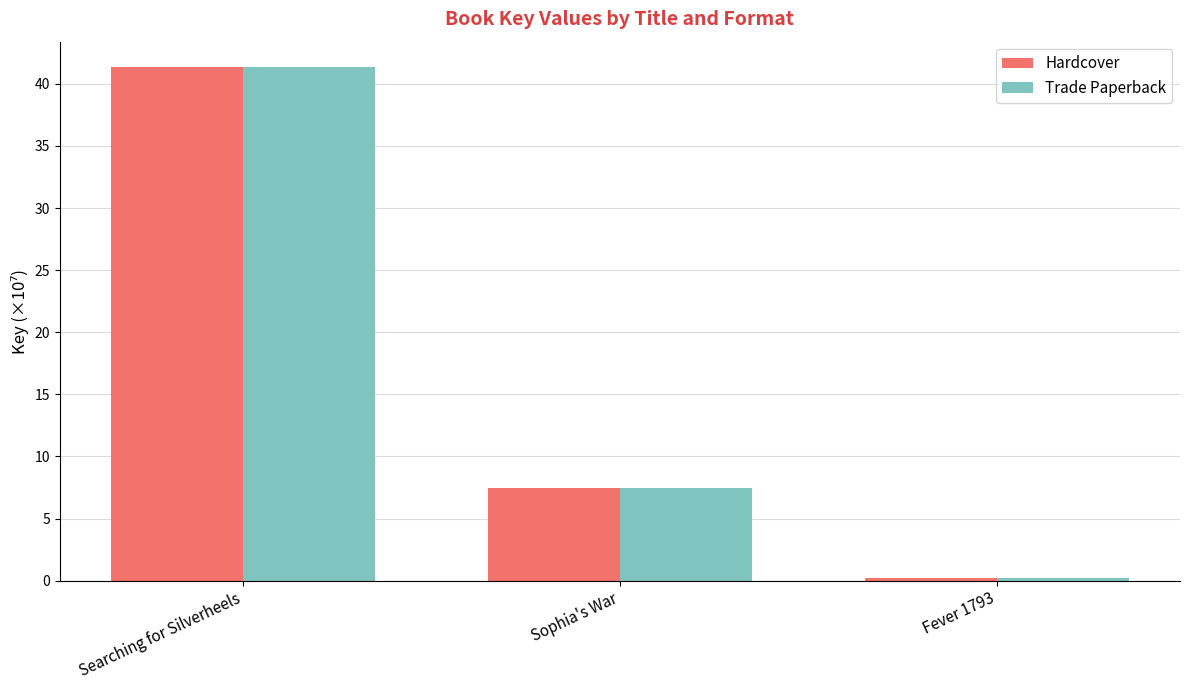

What is the difference between the maximum and minimum values in the Trade Paperback series?

41.1